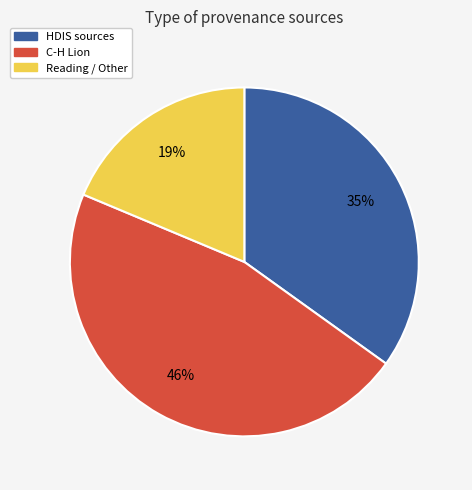

Does any single category account for the majority?

No